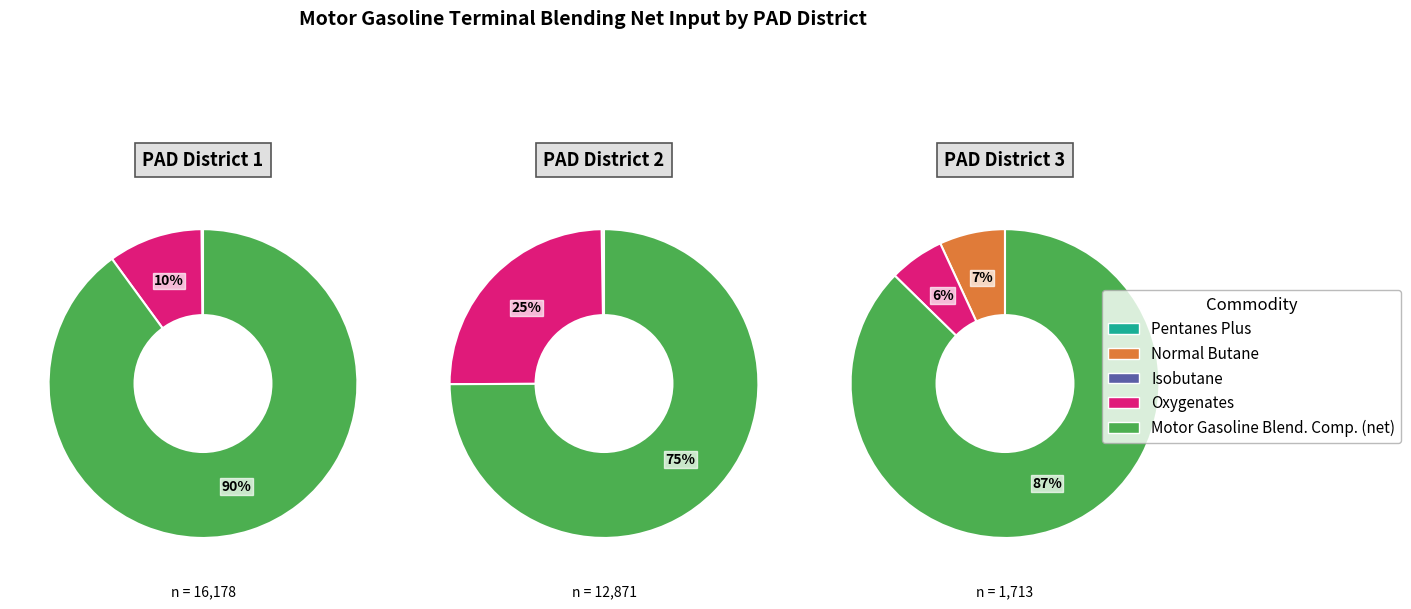

Is it true that Isobutane is 1% of the pie?

False